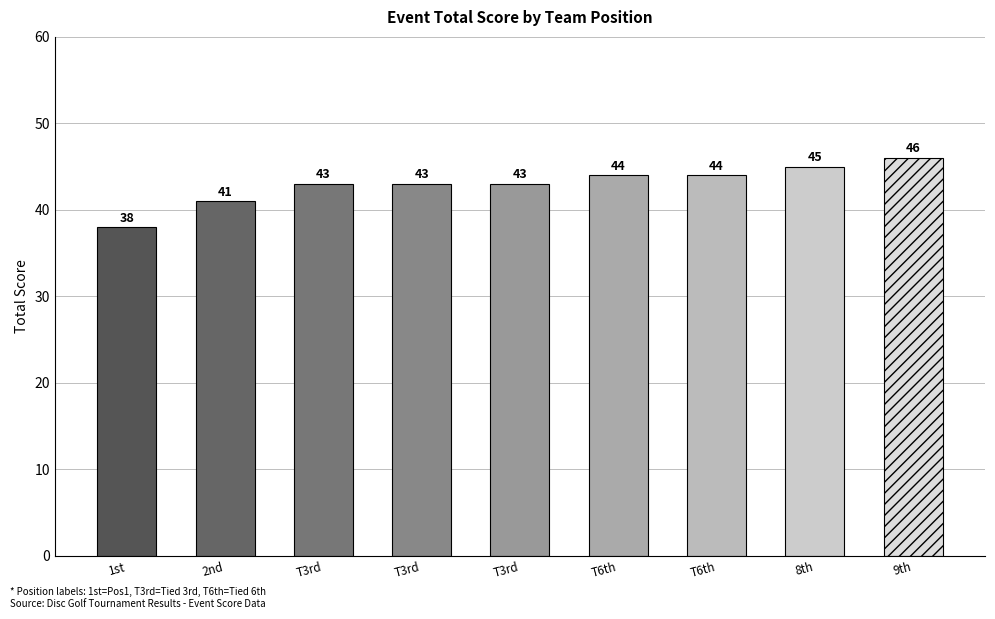

How many data points are less than 43?

2